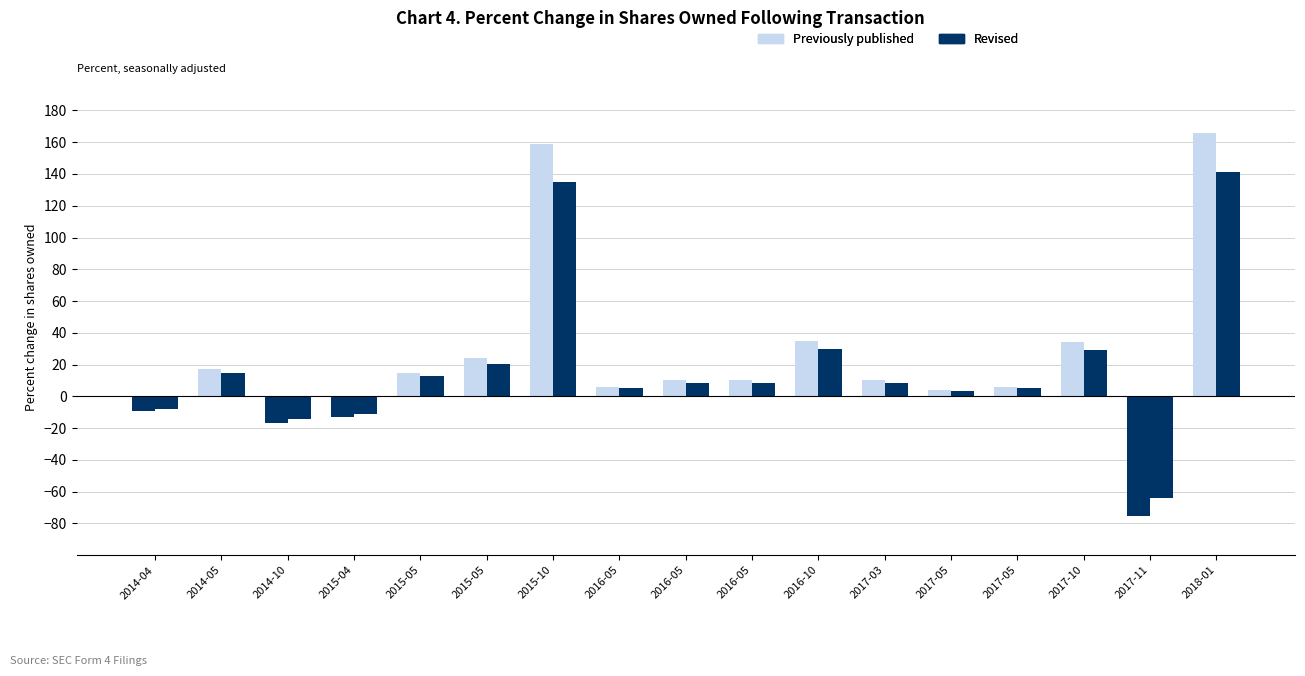

How many bars are there in total?

34